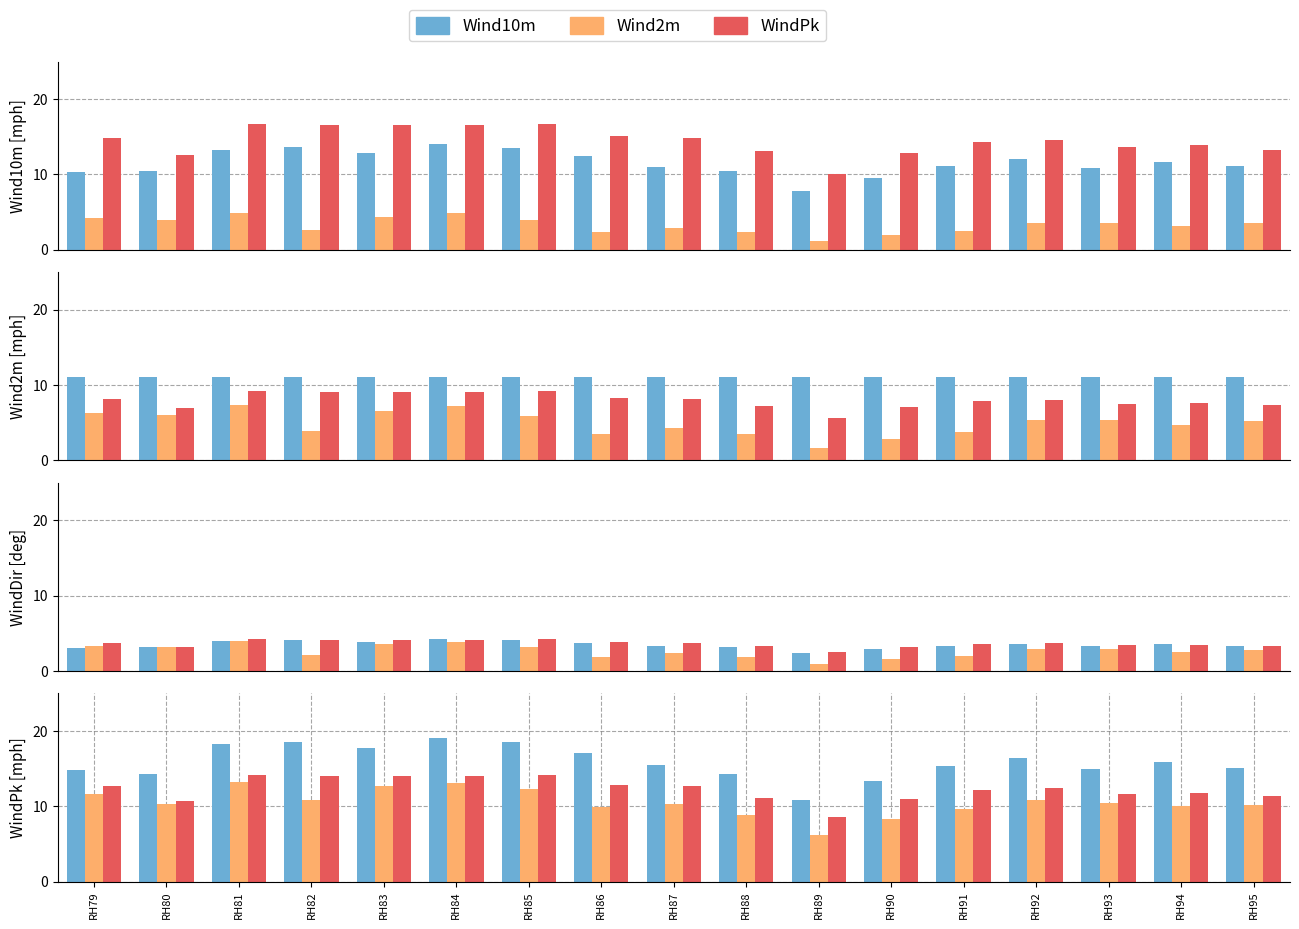

Reading right to left, what are all the values shown in this chart?

Wind10m: RH95=15.1	RH94=15.9	RH93=15.0	RH92=16.4	RH91=15.4	RH90=13.4	RH89=10.8	RH88=14.3	RH87=15.5	RH86=17.0	RH85=18.5	RH84=19.1	RH83=17.8	RH82=18.6	RH81=18.3	RH80=14.3	RH79=14.8
Wind2m: RH95=10.2	RH94=10.1	RH93=10.4	RH92=10.9	RH91=9.7	RH90=8.3	RH89=6.2	RH88=8.8	RH87=10.3	RH86=9.8	RH85=12.2	RH84=13.1	RH83=12.7	RH82=10.8	RH81=13.2	RH80=10.3	RH79=11.7
WindPk: RH95=11.3	RH94=11.8	RH93=11.6	RH92=12.4	RH91=12.2	RH90=11.0	RH89=8.6	RH88=11.1	RH87=12.7	RH86=12.8	RH85=14.2	RH84=14.0	RH83=14.0	RH82=14.0	RH81=14.2	RH80=10.7	RH79=12.7